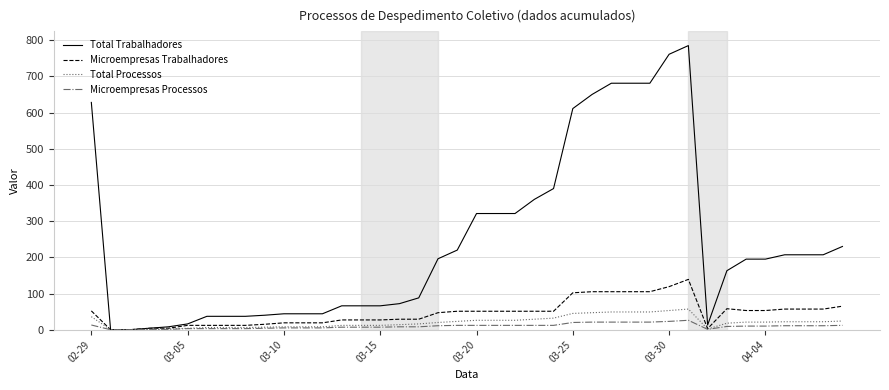

What is the maximum value for Total Processos?

57